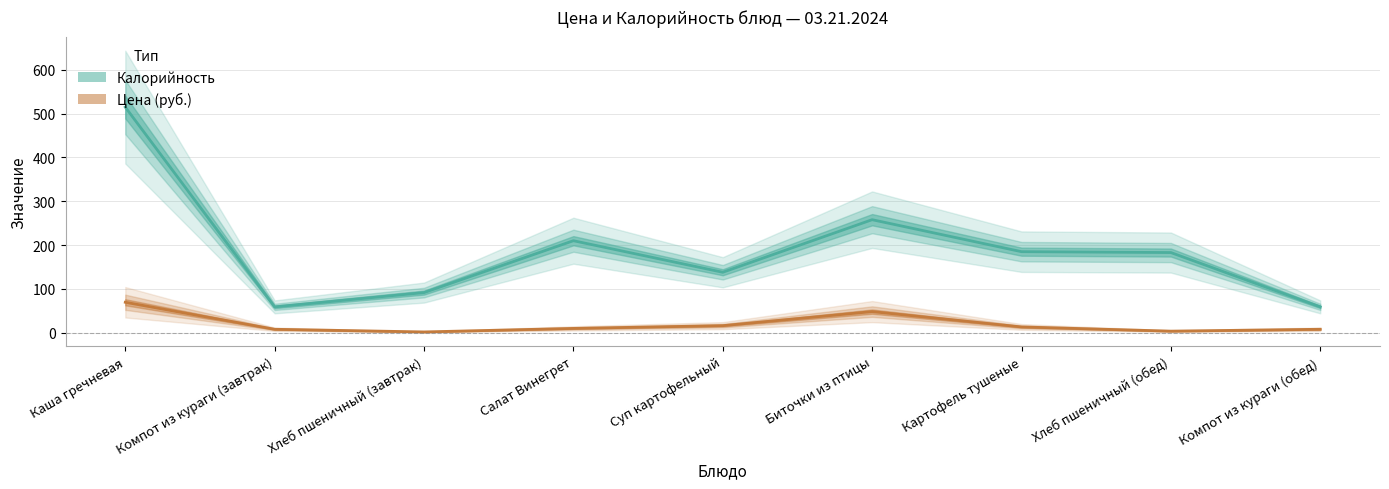

Which series changed the most between Хлеб пшеничный (обед) and Компот из кураги (обед)?

Калорийность